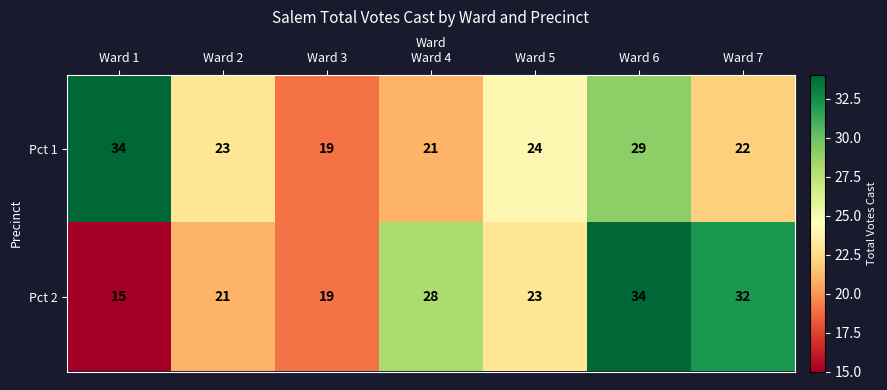

At which label does Pct 1 reach its peak?

Ward 1